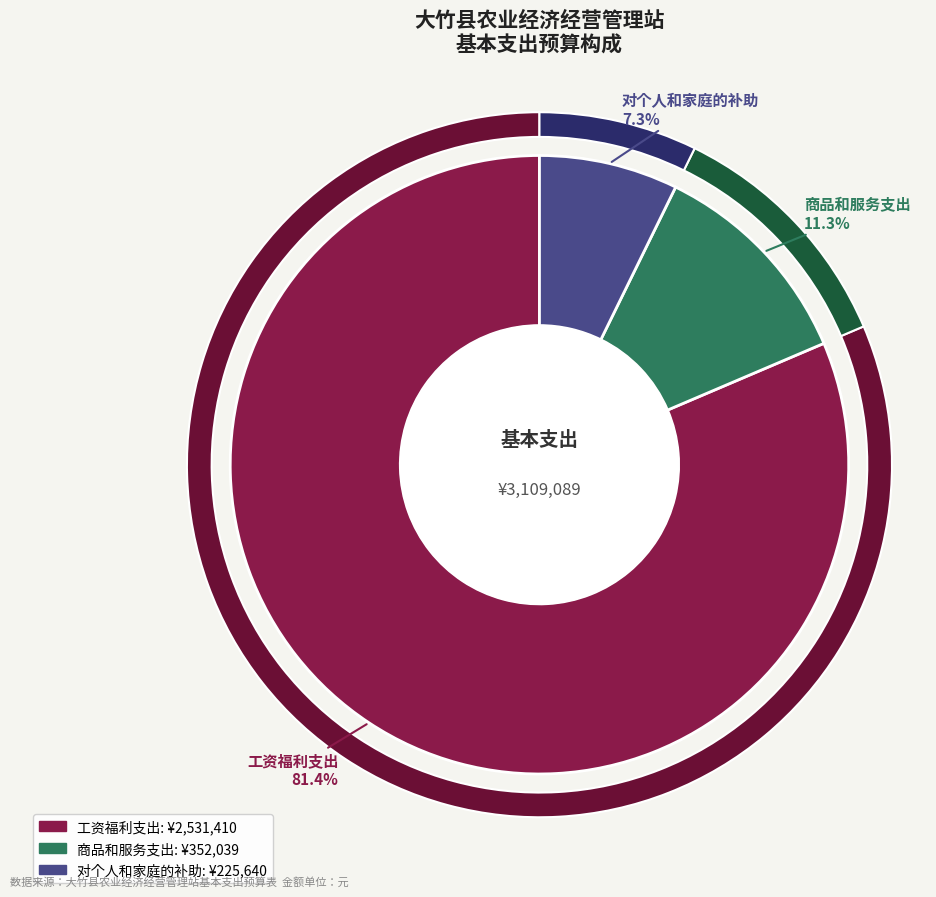

To the nearest percent, what is the difference between the largest and smallest slice percentages?

74%